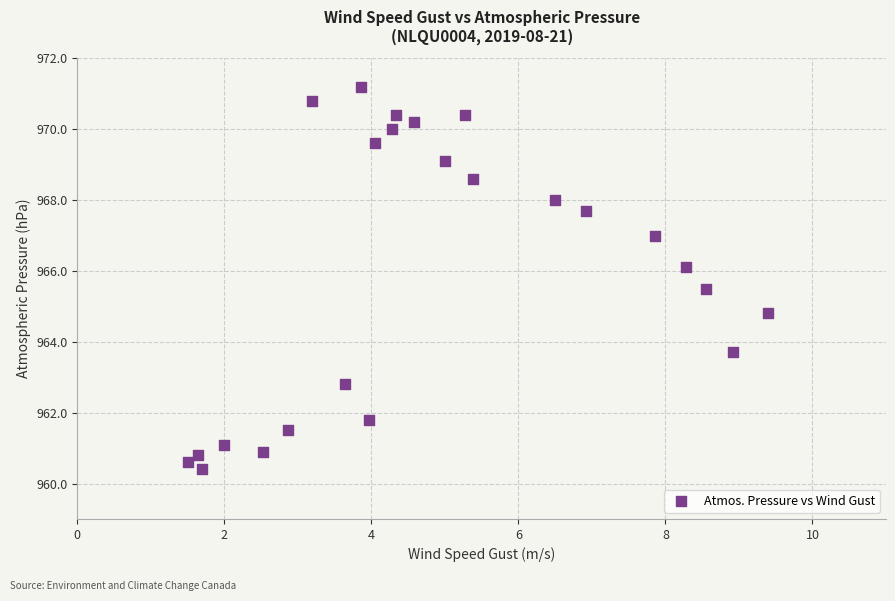

What is the range of Y values (max minus min)?

10.8